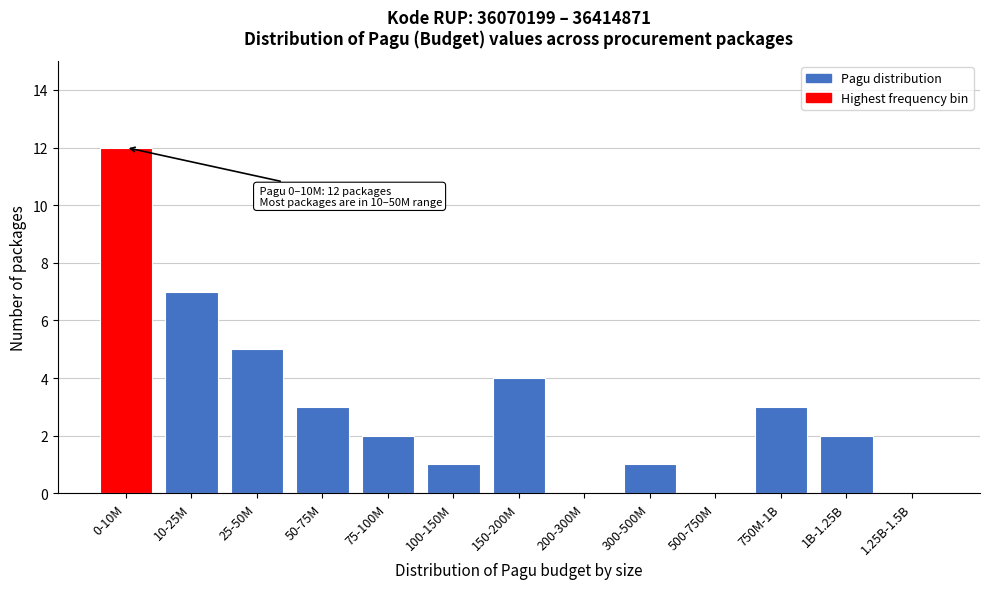

Reading left to right, transcribe all the data shown in this chart.

0-10M=12	10-25M=7	25-50M=5	50-75M=3	75-100M=2	100-150M=1	150-200M=4	200-300M=0	300-500M=1	500-750M=0	750M-1B=3	1B-1.25B=2	1.25B-1.5B=0